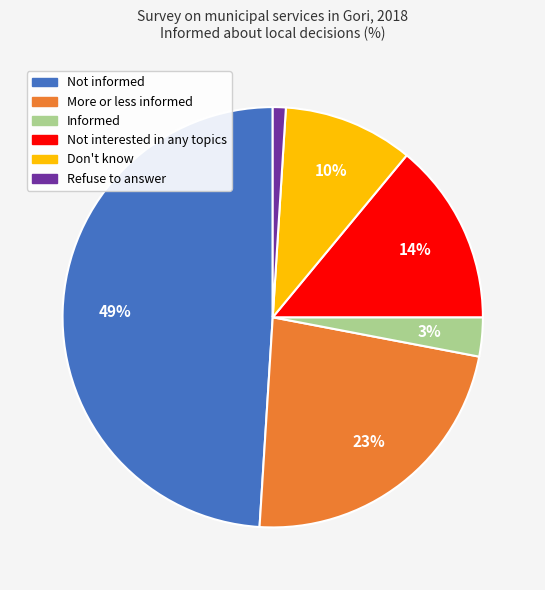

Approximately how many times larger is the value at More or less informed compared to Refuse to answer?

23.0